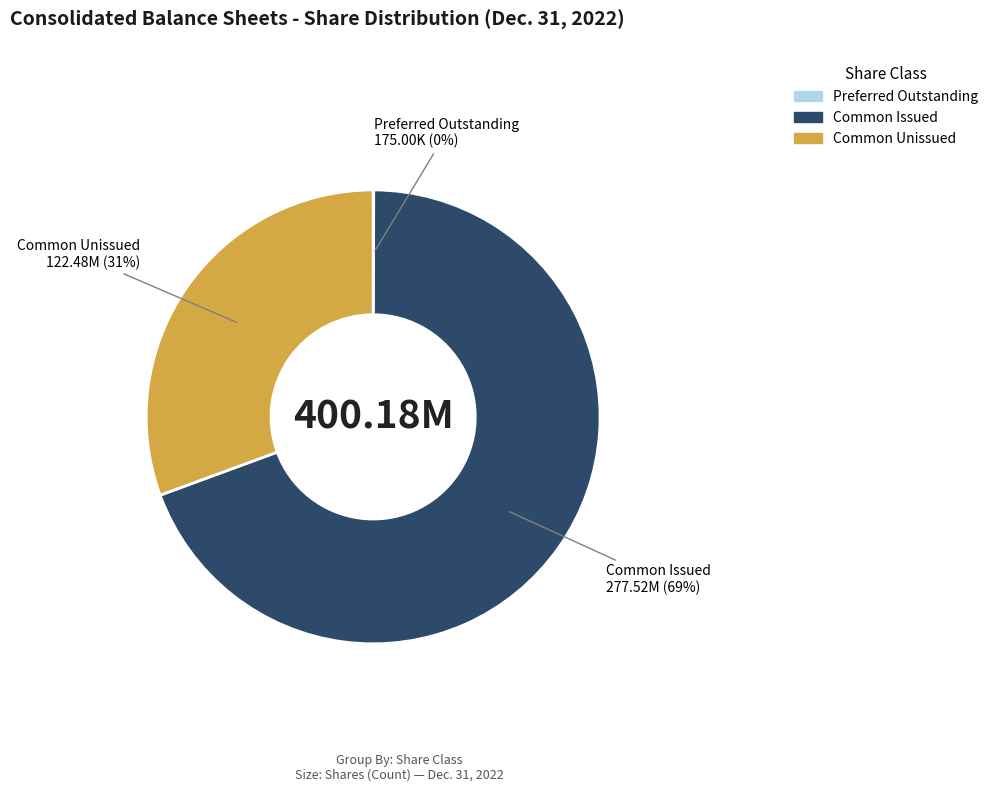

To the nearest percent, what is the difference between the largest and smallest slice percentages?

69%